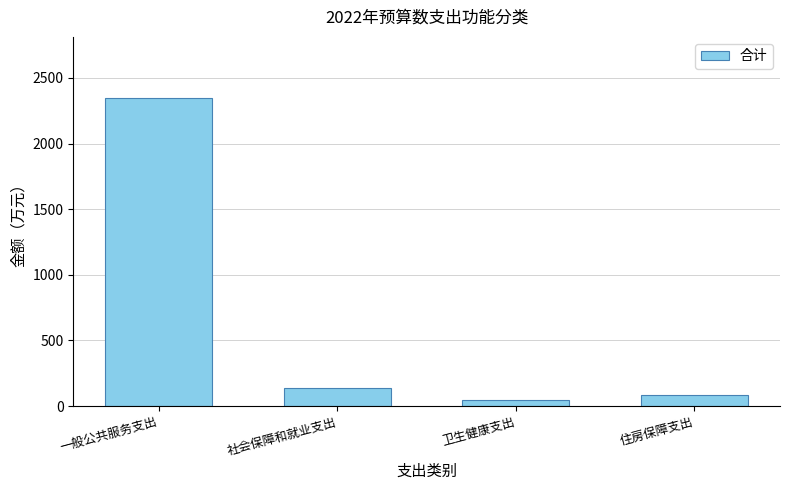

Reading left to right, list all the values displayed in this chart.

2344.1	136.0	48.9	82.2